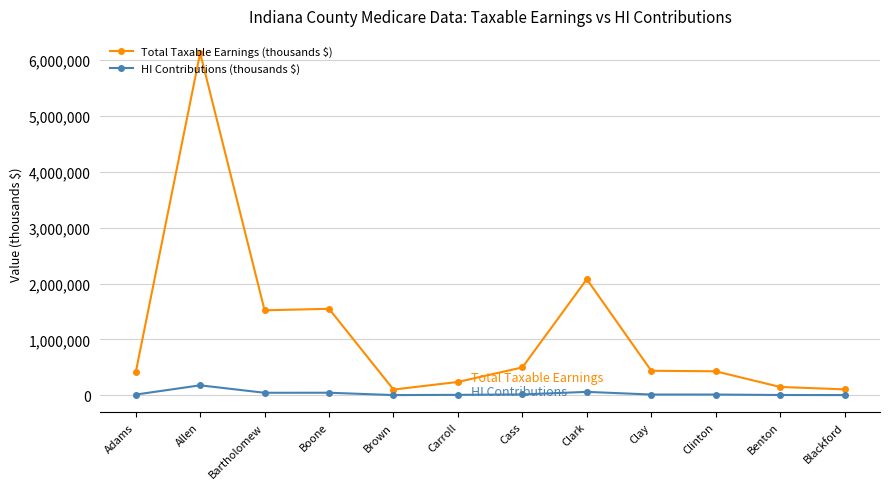

The value of Total Taxable Earnings (thousands $) at Allen is 9222367. True or false?

False